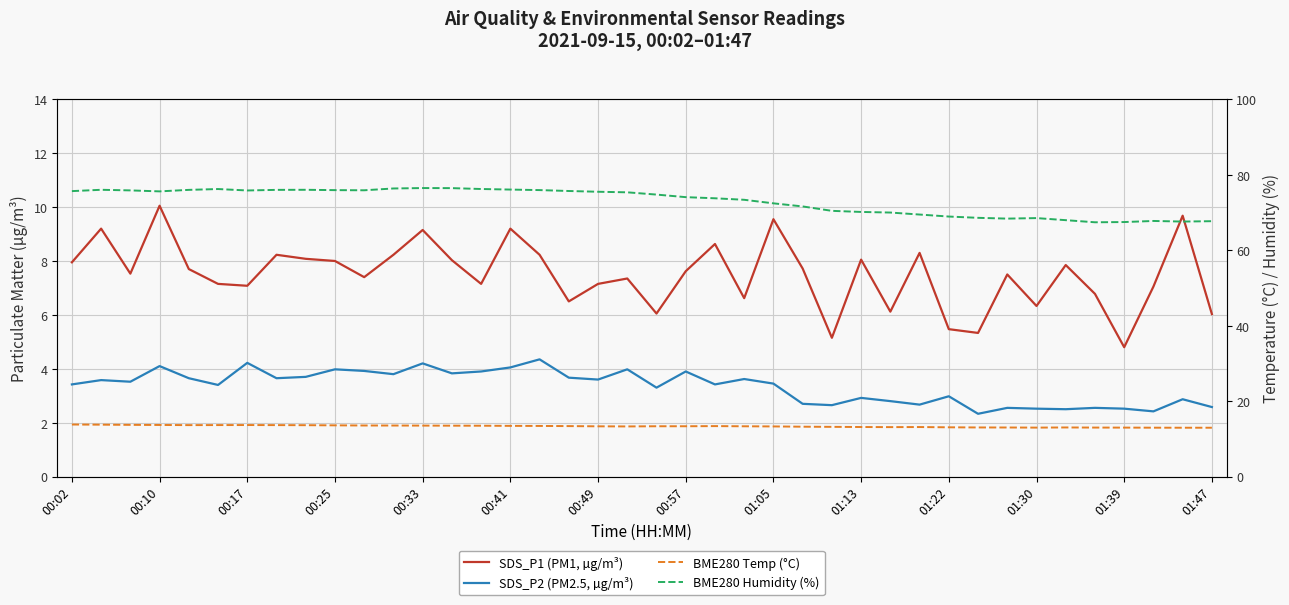

At which label does BME280 Temp (°C) reach its peak?

00:02